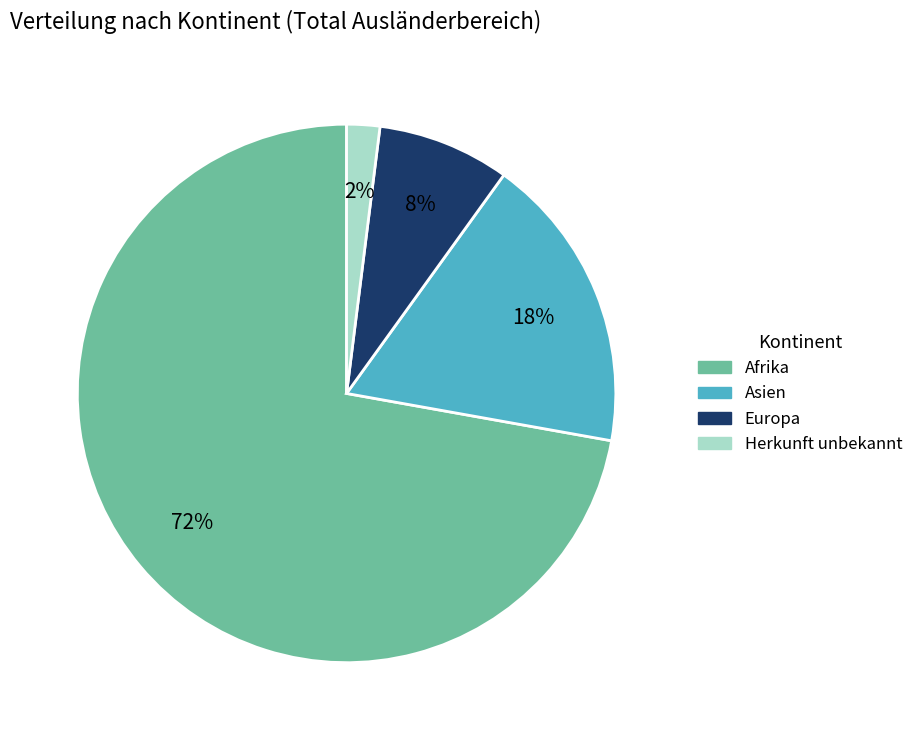

Count the number of slices in the pie.

4